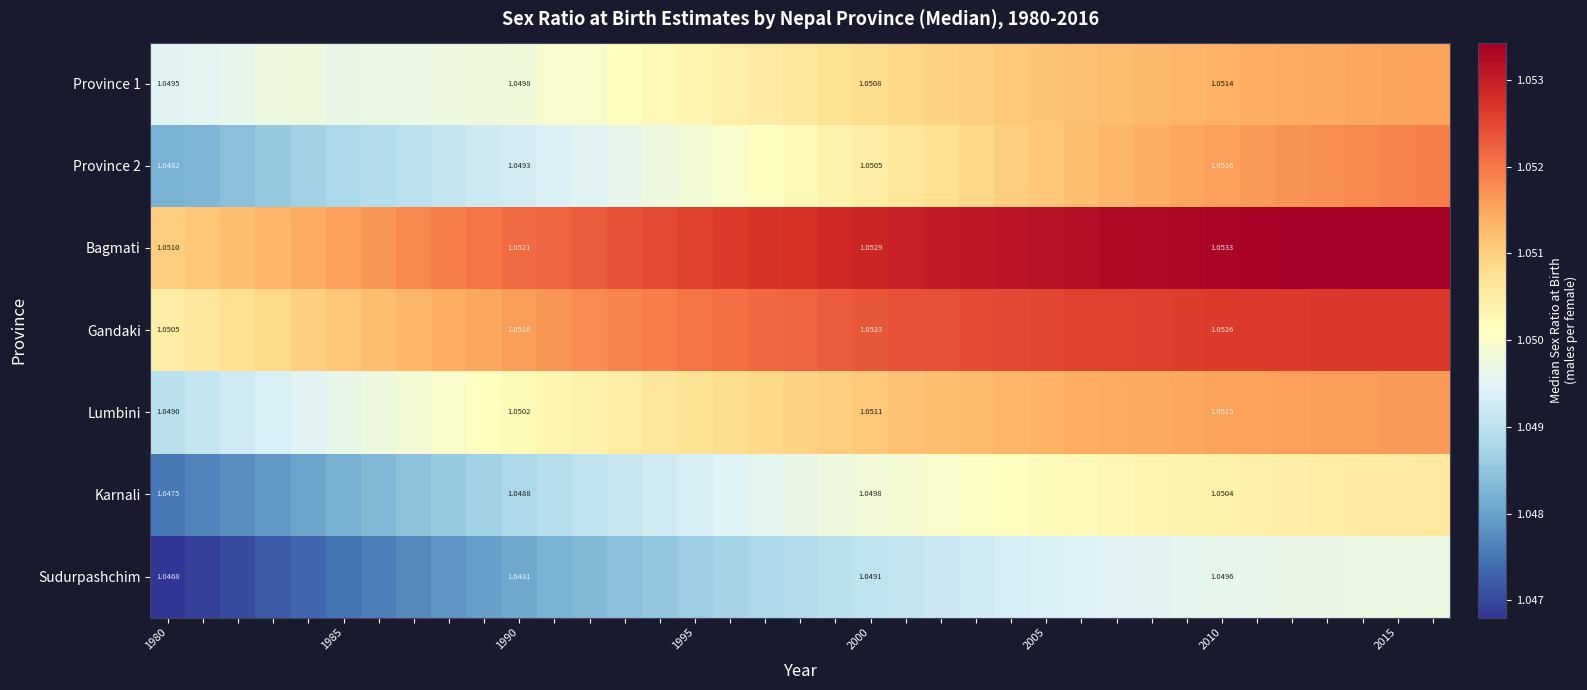

What is the total value across all series at 11?

7.4